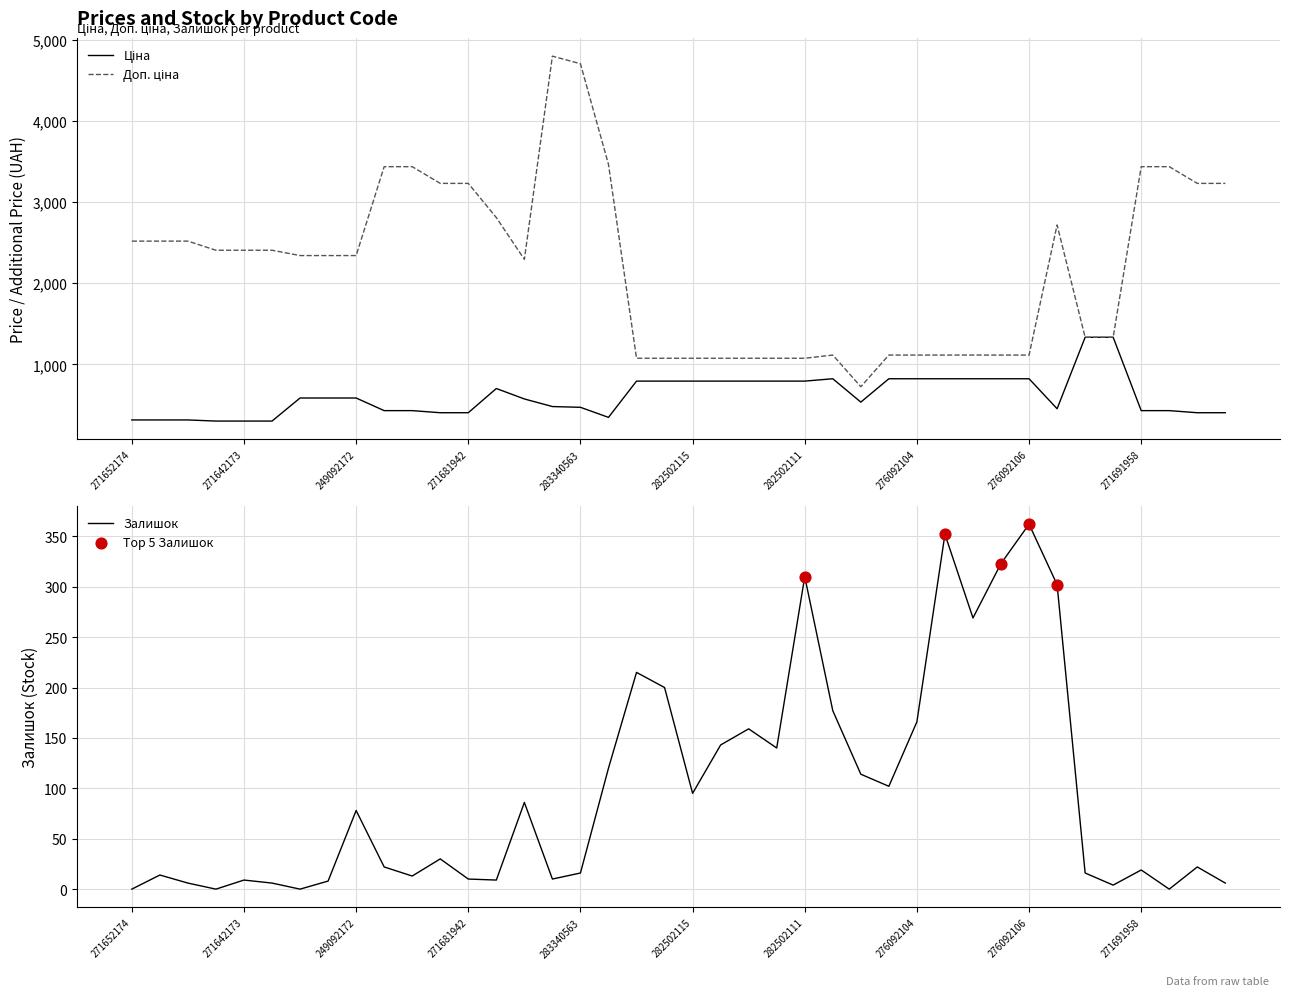

Which series contains the lowest Y value?

Залишок